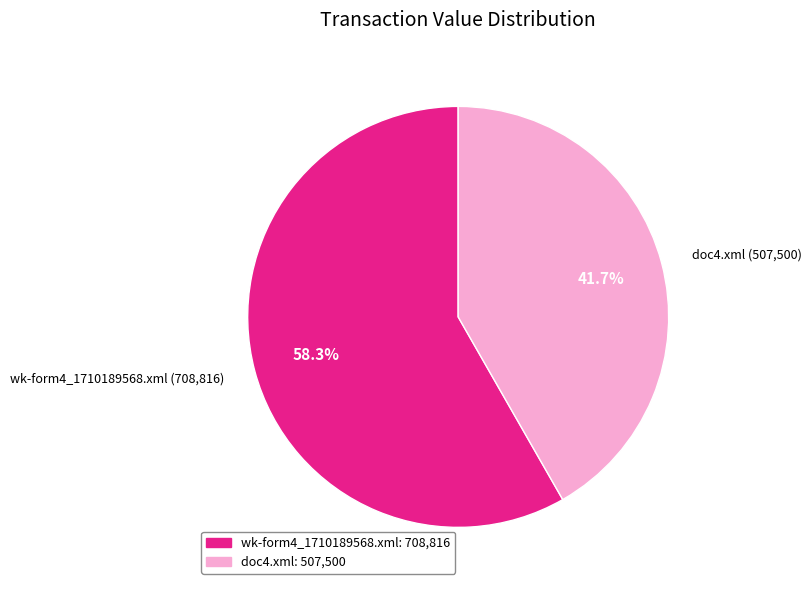

How many slices are in this pie chart?

2